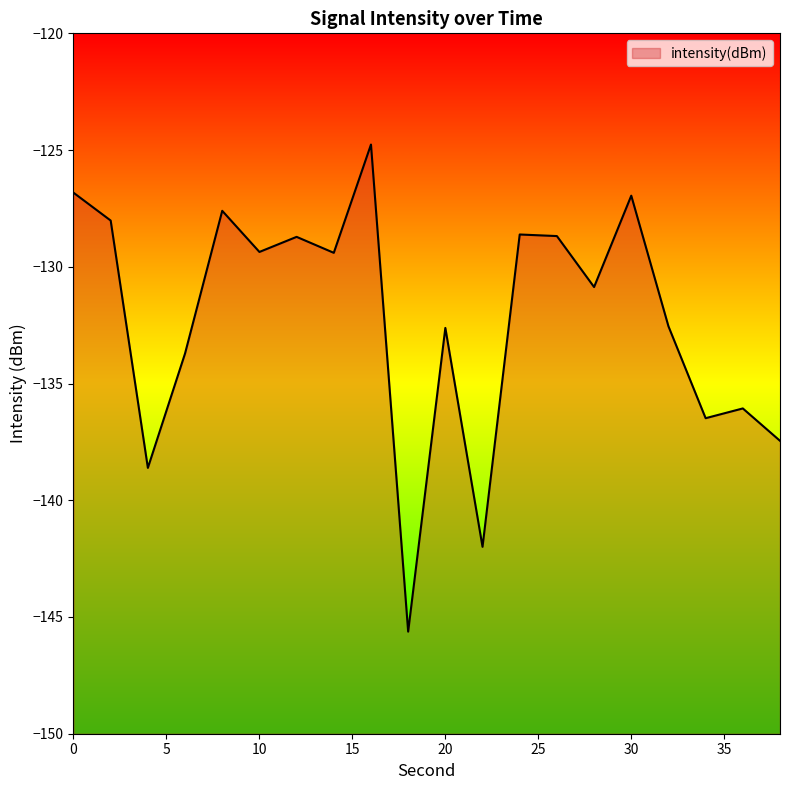

At which category does the chart reach its minimum across all series?

18